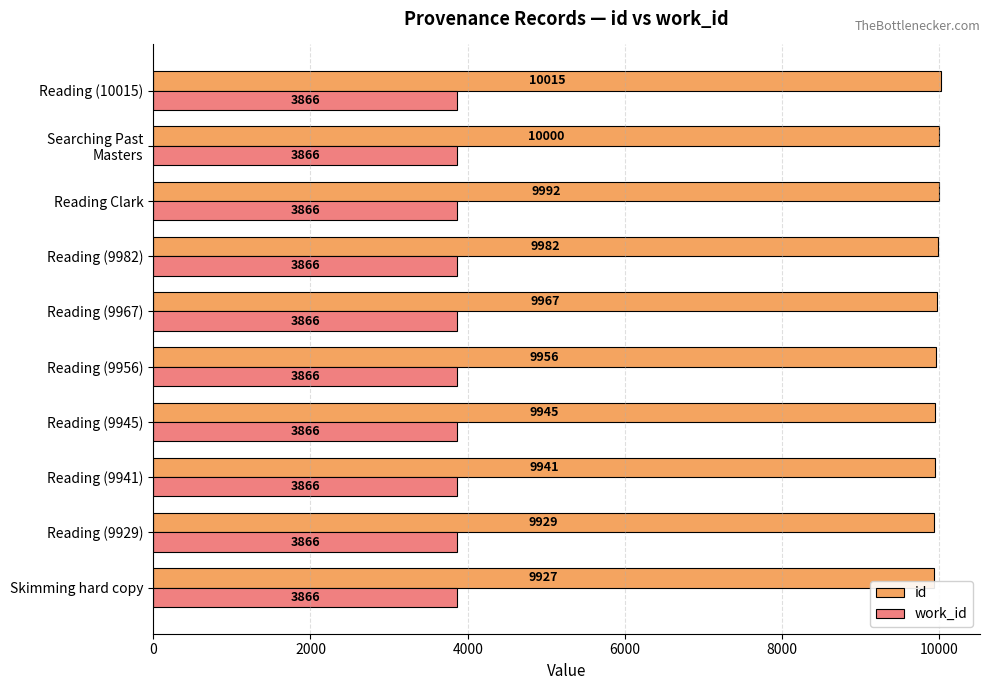

True or false: id has a value of 9992 at Reading Clark.

True